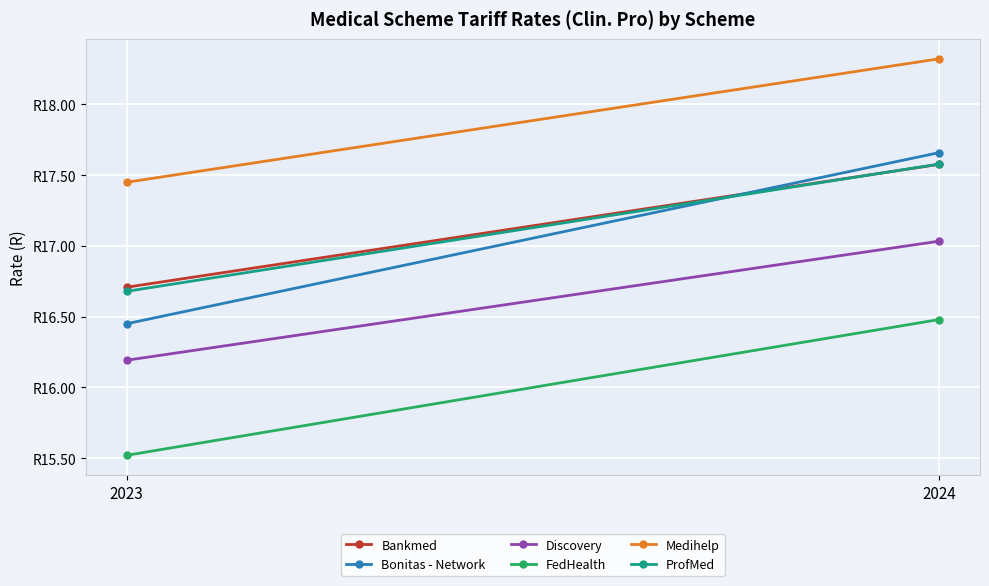

What is the difference between the maximum and minimum values in the Bonitas - Network series?

1.2